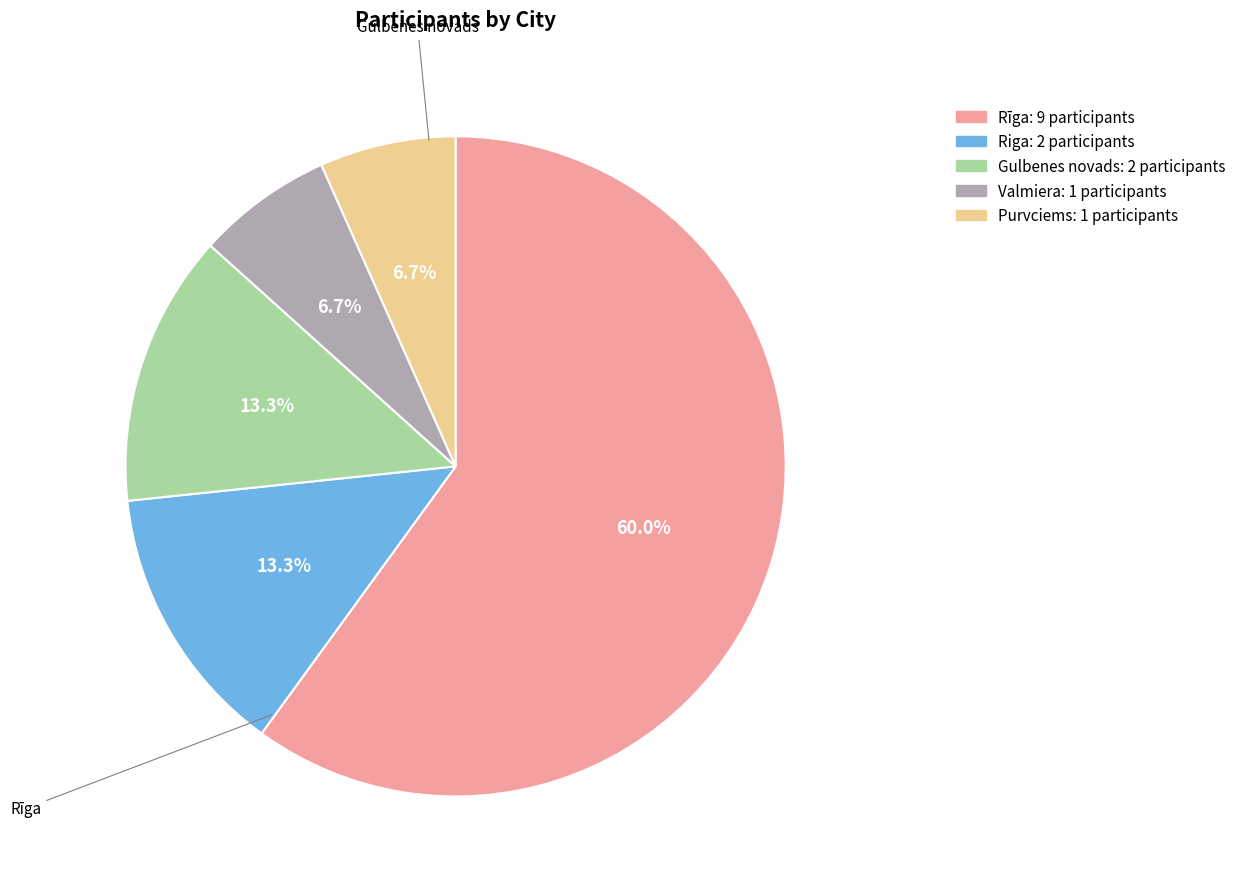

What is the ratio of the value at Riga to the value at Valmiera?

2.0